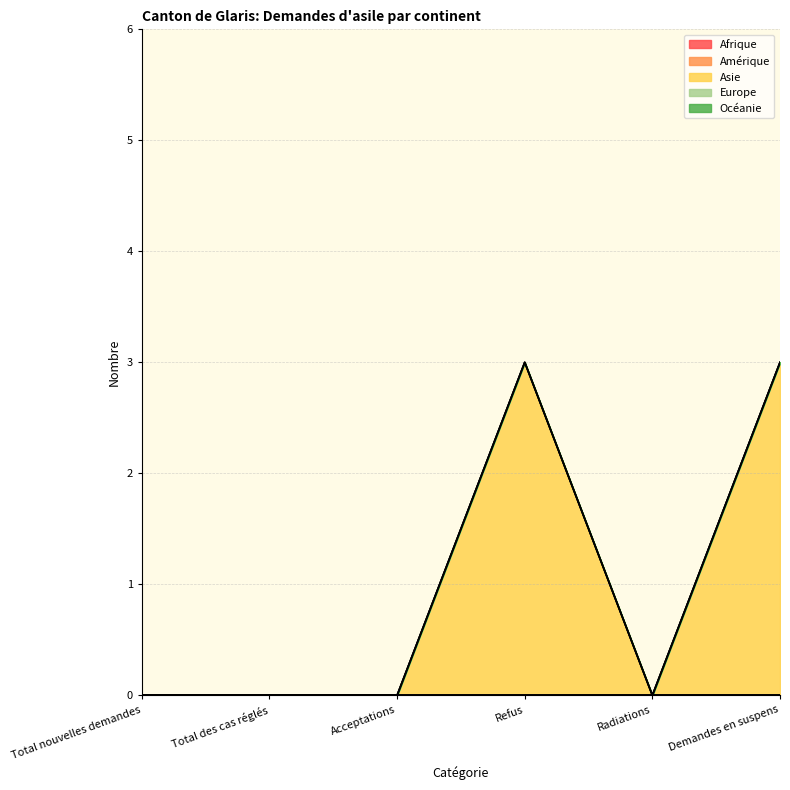

True or false: Océanie has more than 2 points higher than both neighbors.

False